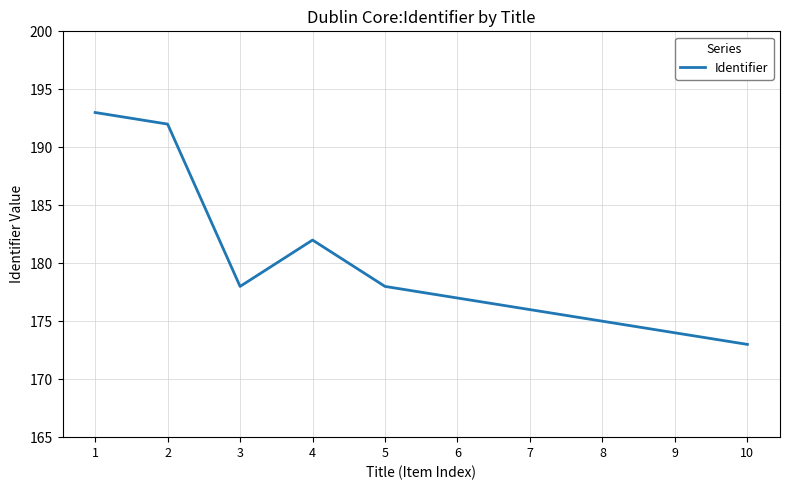

What is the greatest value displayed?

193